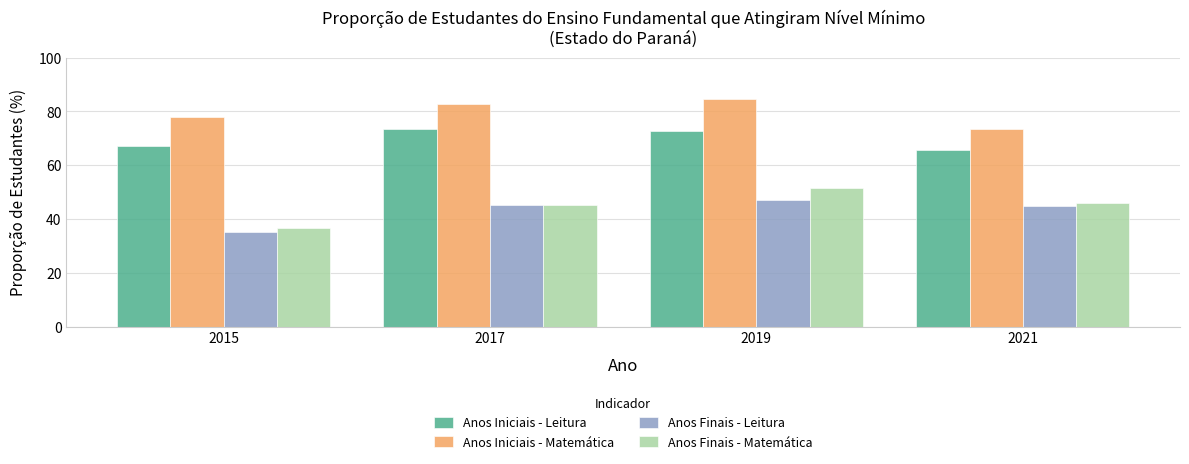

Which category has the lowest value across all series?

2015